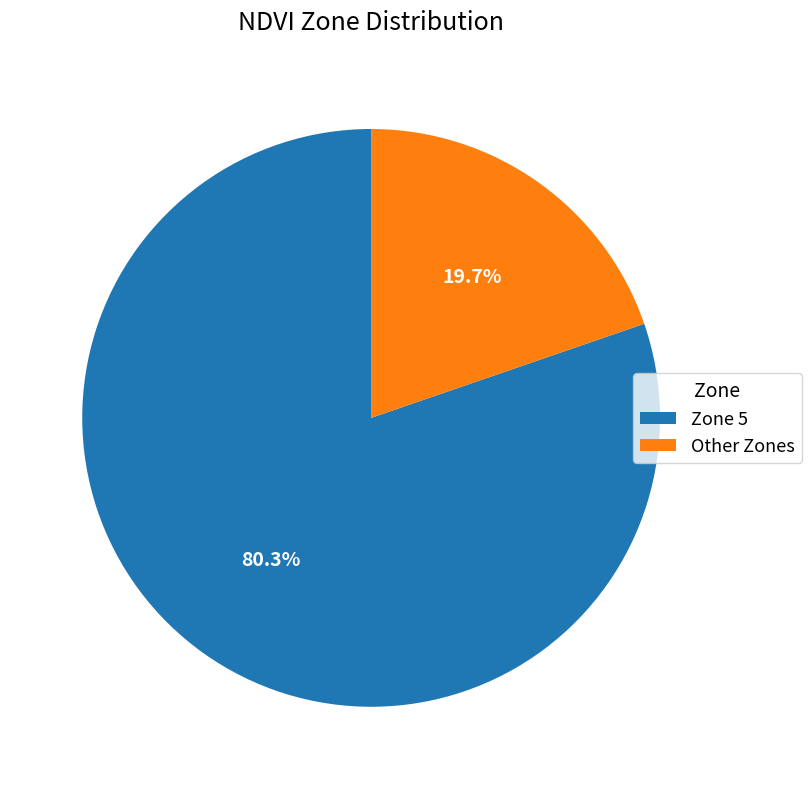

To the nearest percent, what is the average slice percentage?

50%